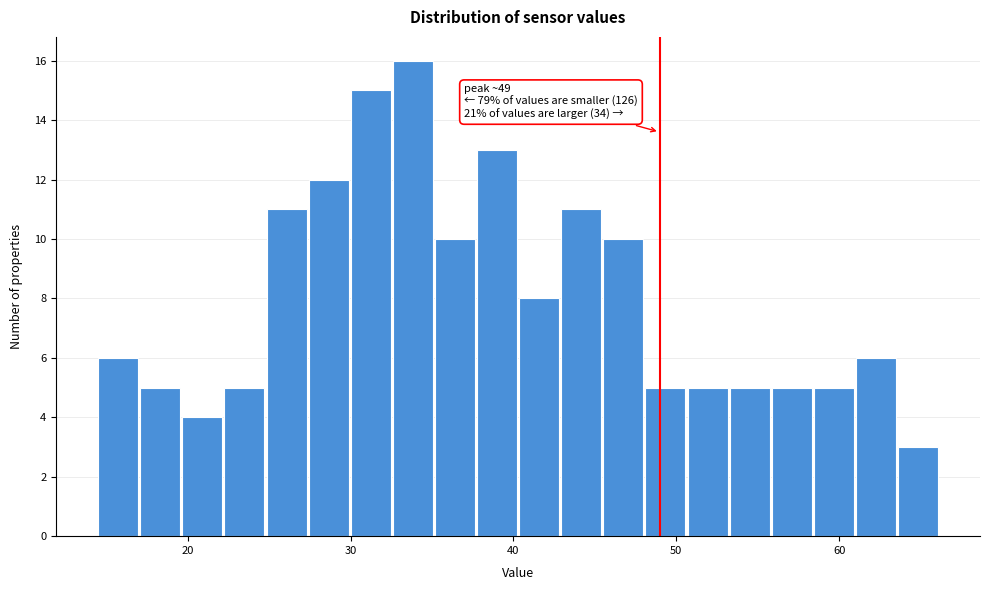

Read against the x-axis, roughly where is the centre of the tallest bar?

34